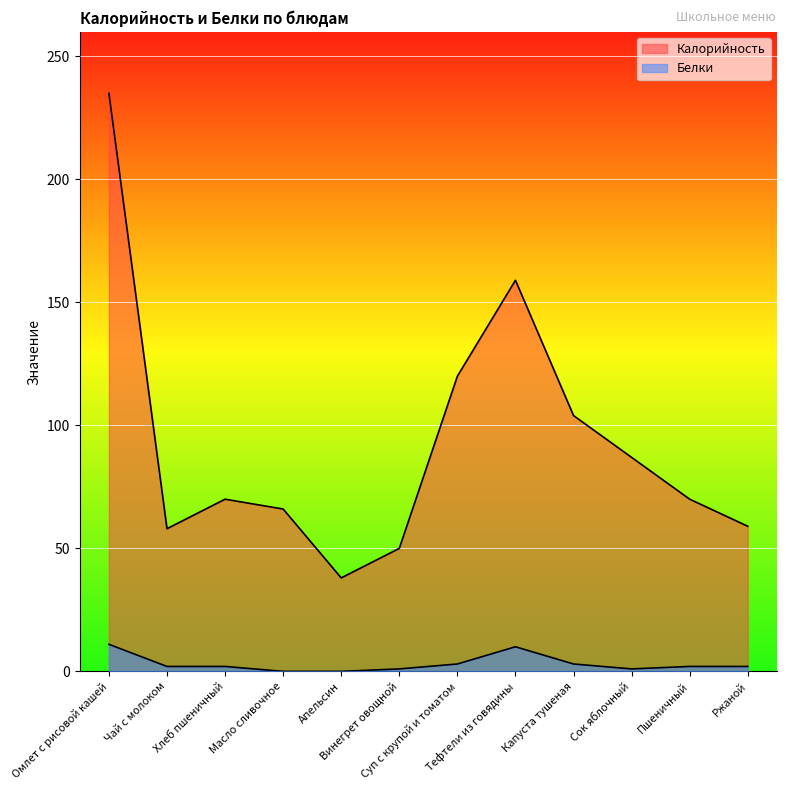

Reading left to right, transcribe all the data shown in this chart.

Калорийность: 235	58	70	66	38	50	120	159	104	87	70	59
Белки: 11	2	2	0	0	1	3	10	3	1	2	2